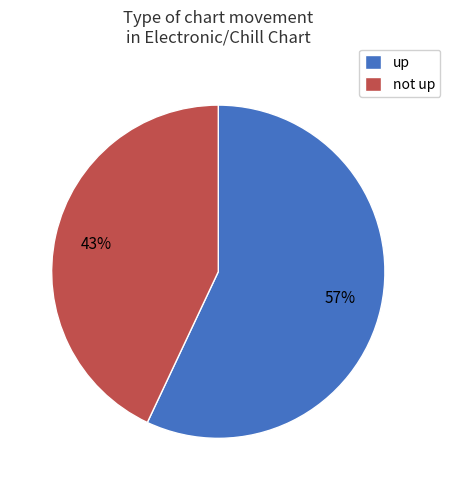

Does any single category account for the majority?

Yes